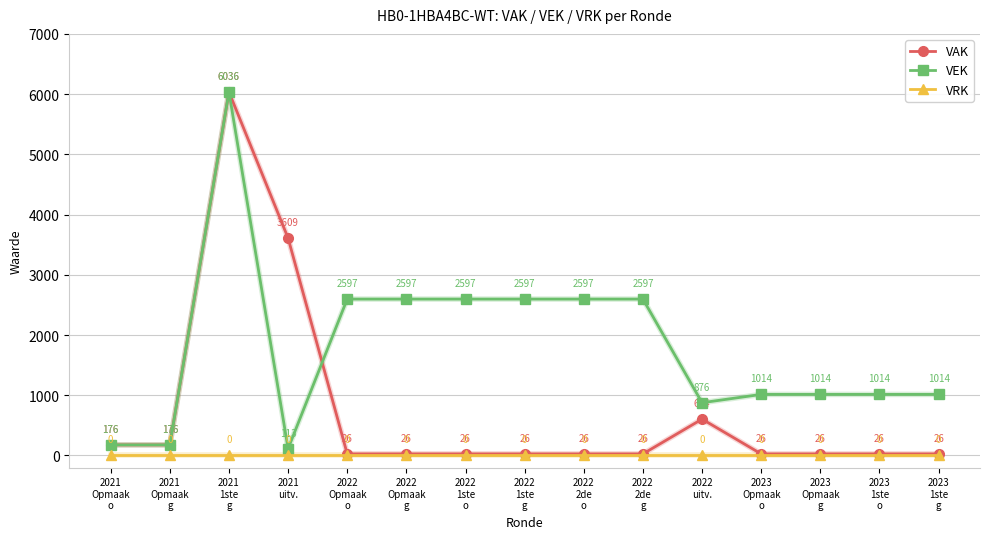

What is the spread (max minus min) of values at 2023
Opmaak
g?

1014